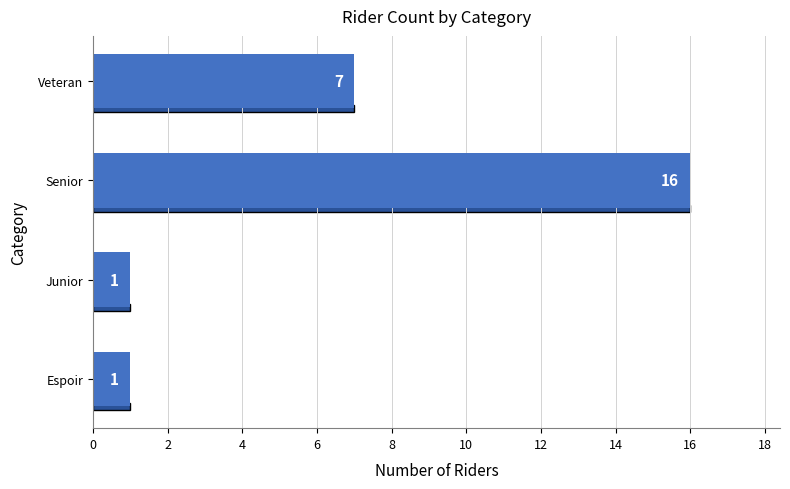

The value at Espoir is 1. True or false?

True